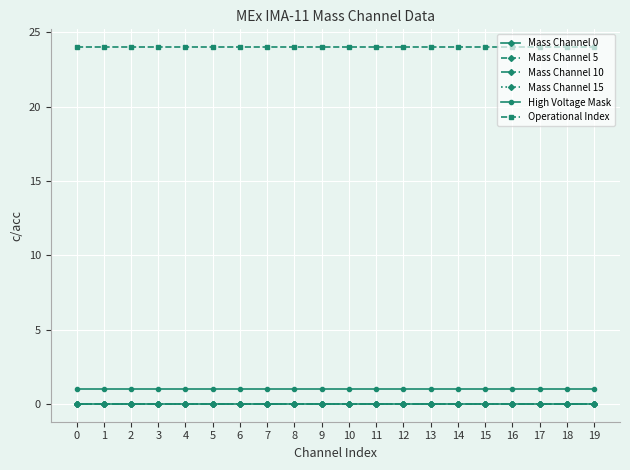

Is the value of Mass Channel 15 at 6 greater than the value of Mass Channel 5 at 9?

No